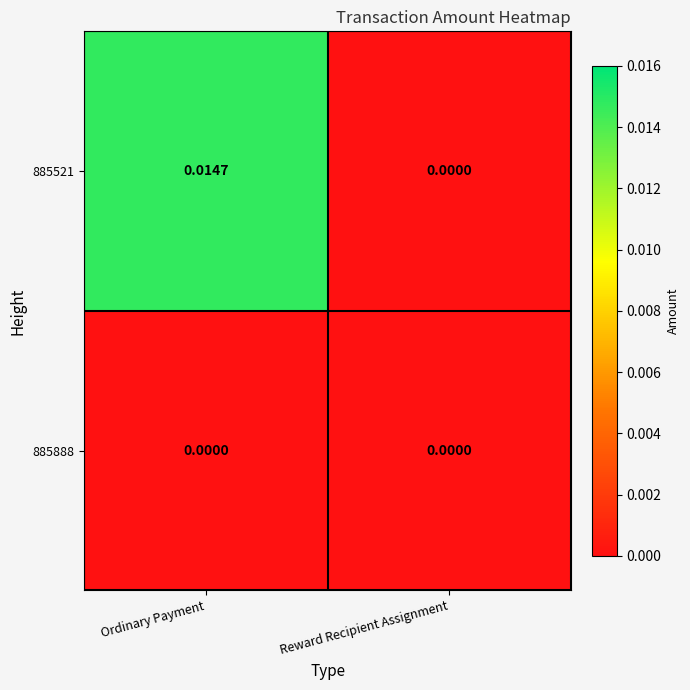

Is the value of 885888 at Reward Recipient Assignment greater than the value of 885521 at Ordinary Payment?

No